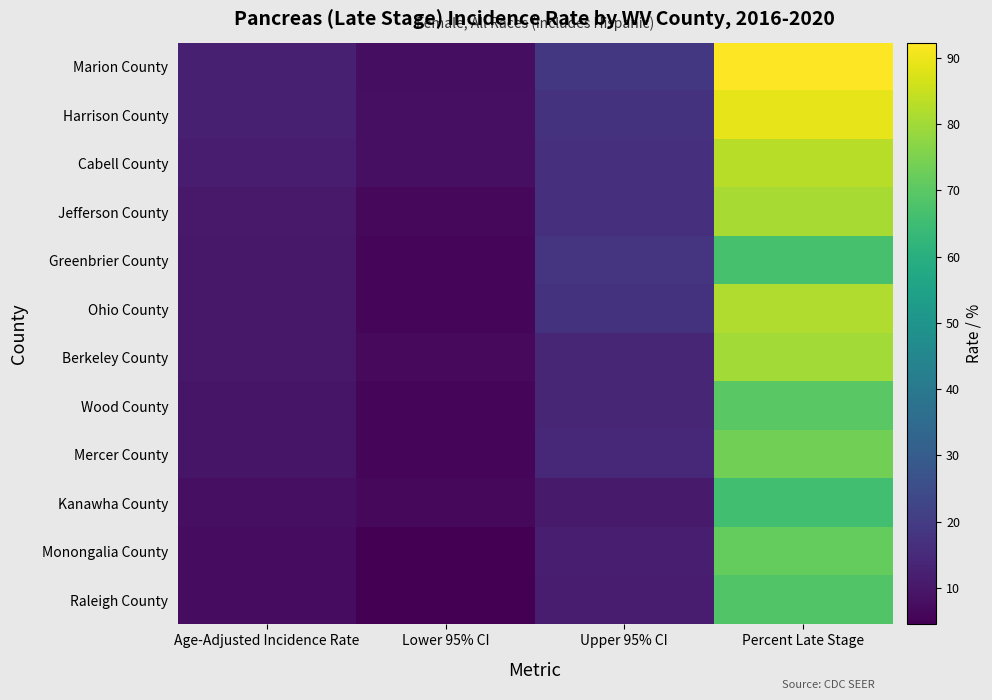

Reading right to left, what are all the values shown in this chart?

Marion County: Percent Late Stage=92.3	Upper 95% CI=18.8	Lower 95% CI=7.7	Age-Adjusted Incidence Rate=12.2
Harrison County: Percent Late Stage=88.9	Upper 95% CI=17.5	Lower 95% CI=8.1	Age-Adjusted Incidence Rate=12.1
Cabell County: Percent Late Stage=83.0	Upper 95% CI=16.2	Lower 95% CI=8.1	Age-Adjusted Incidence Rate=11.6
Jefferson County: Percent Late Stage=80.8	Upper 95% CI=16.5	Lower 95% CI=6.5	Age-Adjusted Incidence Rate=10.5
Greenbrier County: Percent Late Stage=66.7	Upper 95% CI=17.8	Lower 95% CI=5.8	Age-Adjusted Incidence Rate=10.3
Ohio County: Percent Late Stage=81.8	Upper 95% CI=17.4	Lower 95% CI=5.7	Age-Adjusted Incidence Rate=10.2
Berkeley County: Percent Late Stage=80.0	Upper 95% CI=14.0	Lower 95% CI=6.9	Age-Adjusted Incidence Rate=10.0
Wood County: Percent Late Stage=69.8	Upper 95% CI=14.0	Lower 95% CI=6.2	Age-Adjusted Incidence Rate=9.5
Mercer County: Percent Late Stage=73.5	Upper 95% CI=14.5	Lower 95% CI=5.9	Age-Adjusted Incidence Rate=9.4
Kanawha County: Percent Late Stage=65.6	Upper 95% CI=10.7	Lower 95% CI=6.3	Age-Adjusted Incidence Rate=8.2
Monongalia County: Percent Late Stage=71.4	Upper 95% CI=11.8	Lower 95% CI=4.5	Age-Adjusted Incidence Rate=7.5
Raleigh County: Percent Late Stage=68.6	Upper 95% CI=11.3	Lower 95% CI=4.6	Age-Adjusted Incidence Rate=7.3